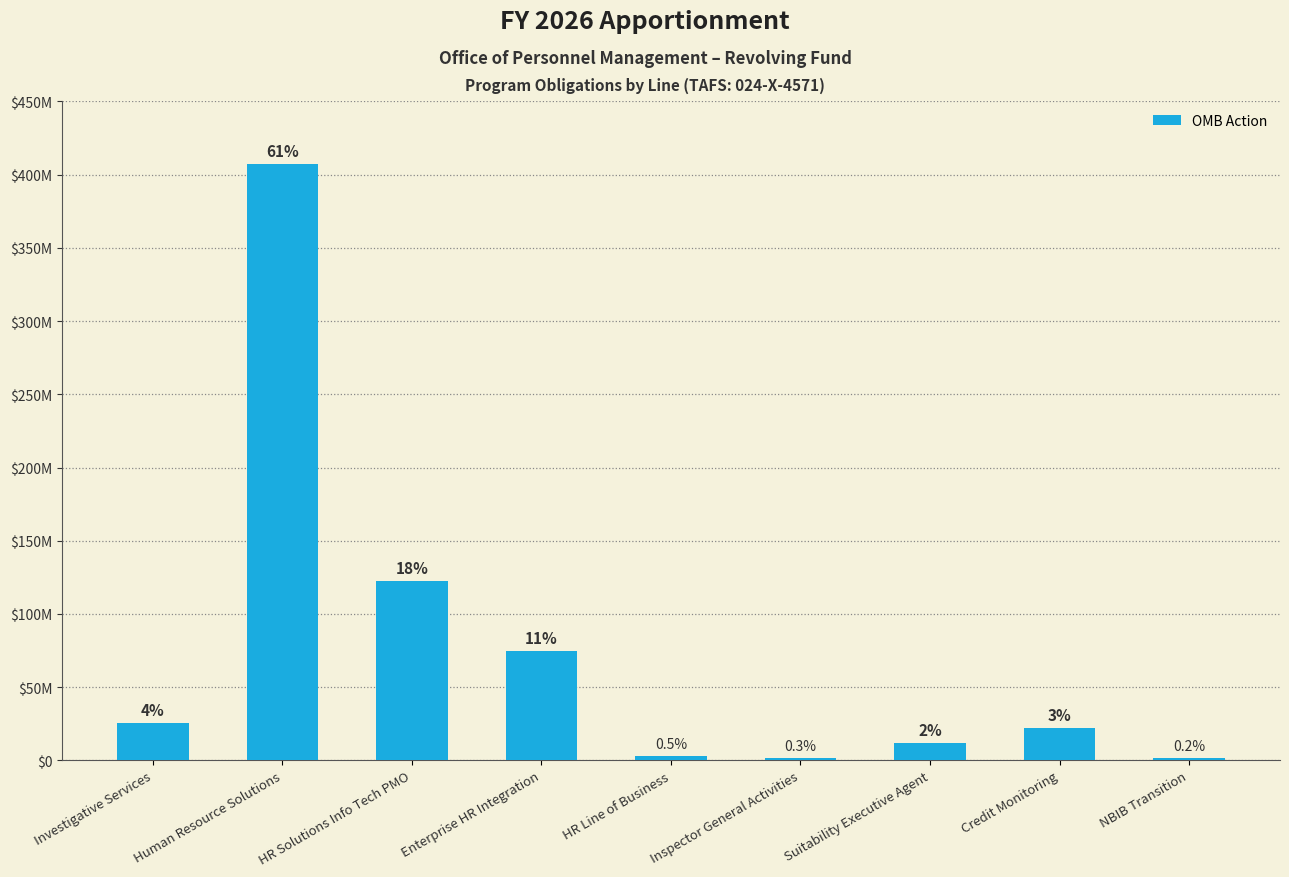

What is the average value?

74578778